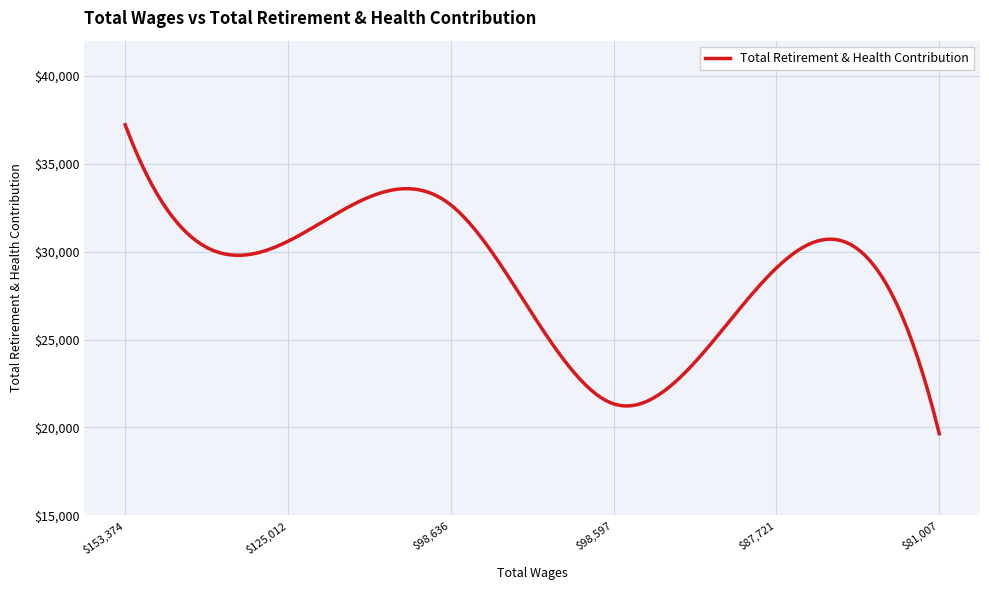

How many series are shown in this chart?

1